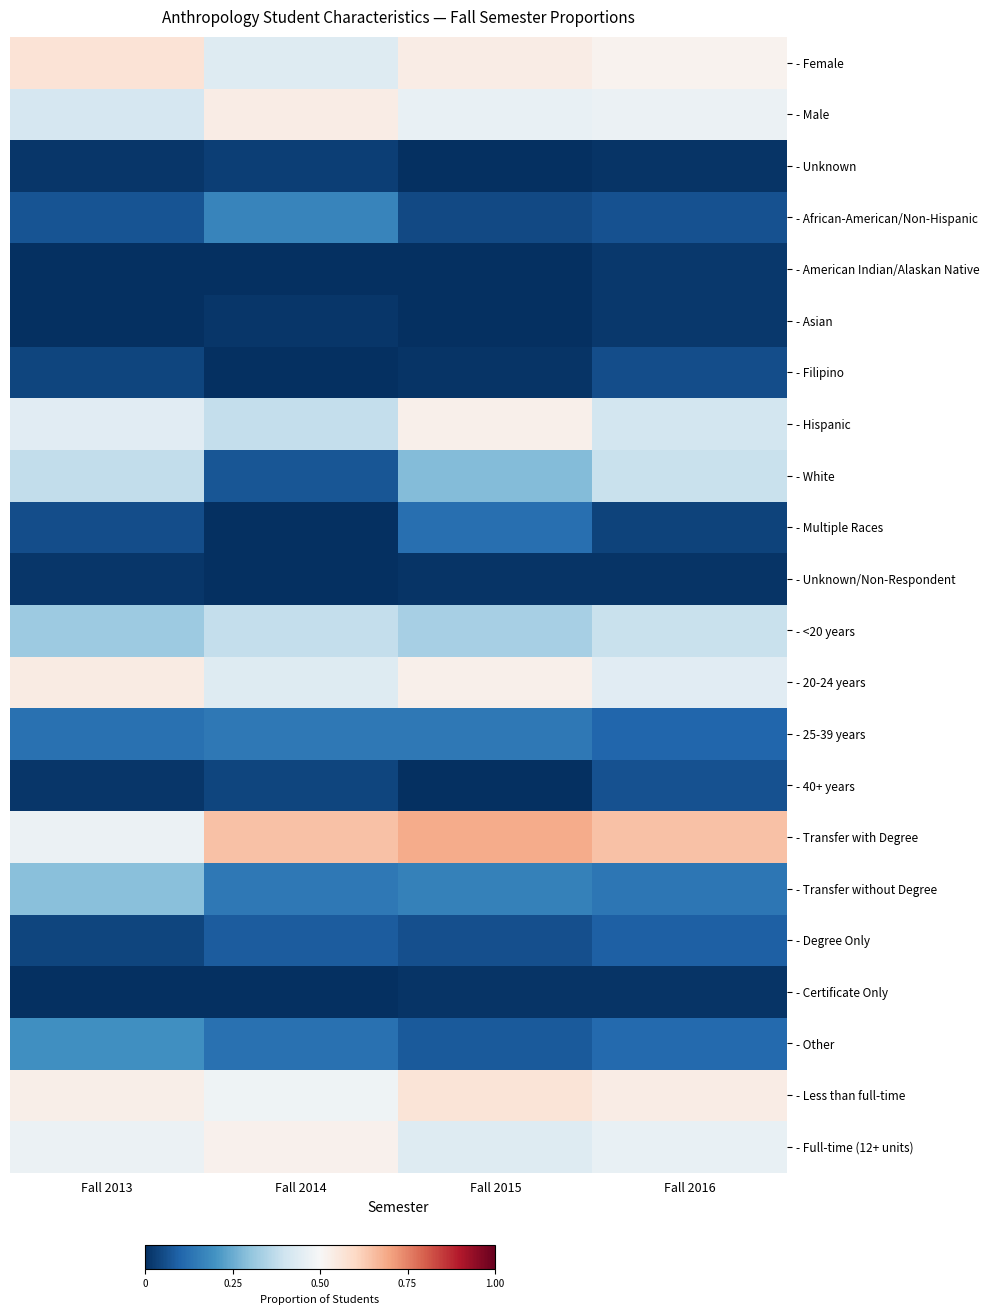

Which series has the largest range (max minus min)?

- White